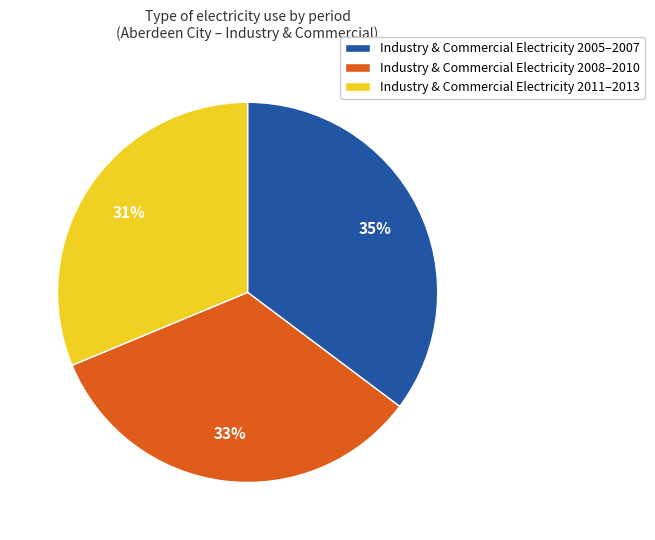

Is there a majority slice in this chart?

No